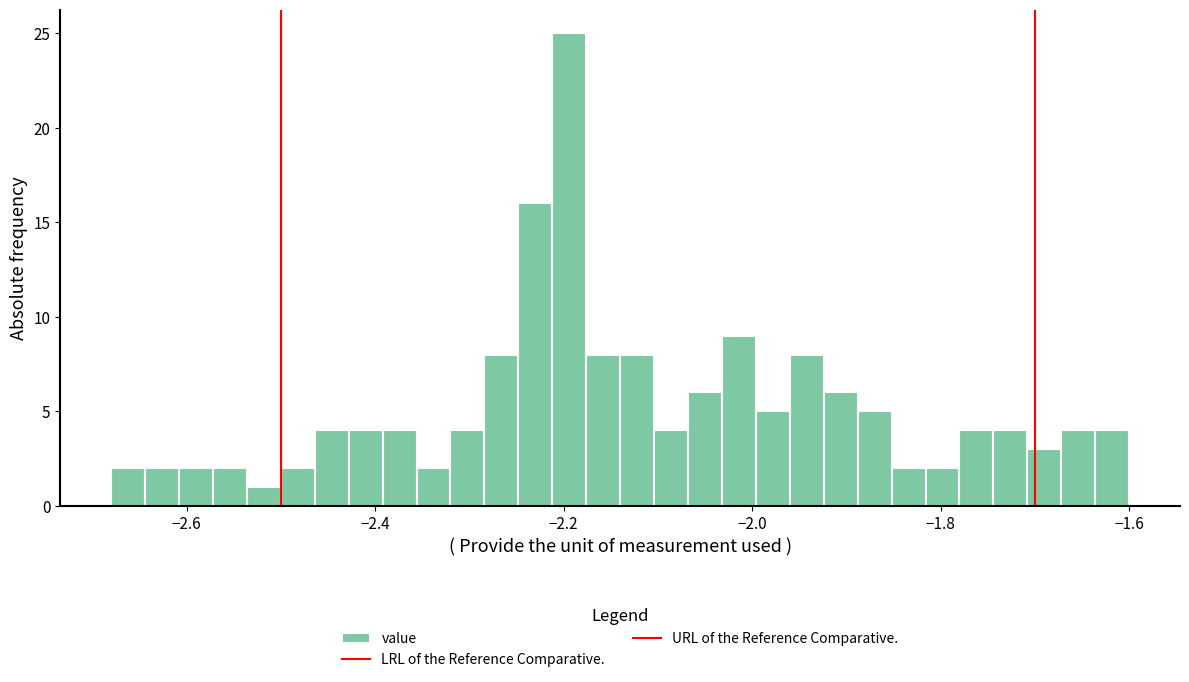

Read against the x-axis, roughly where is the centre of the tallest bar?

-2.20